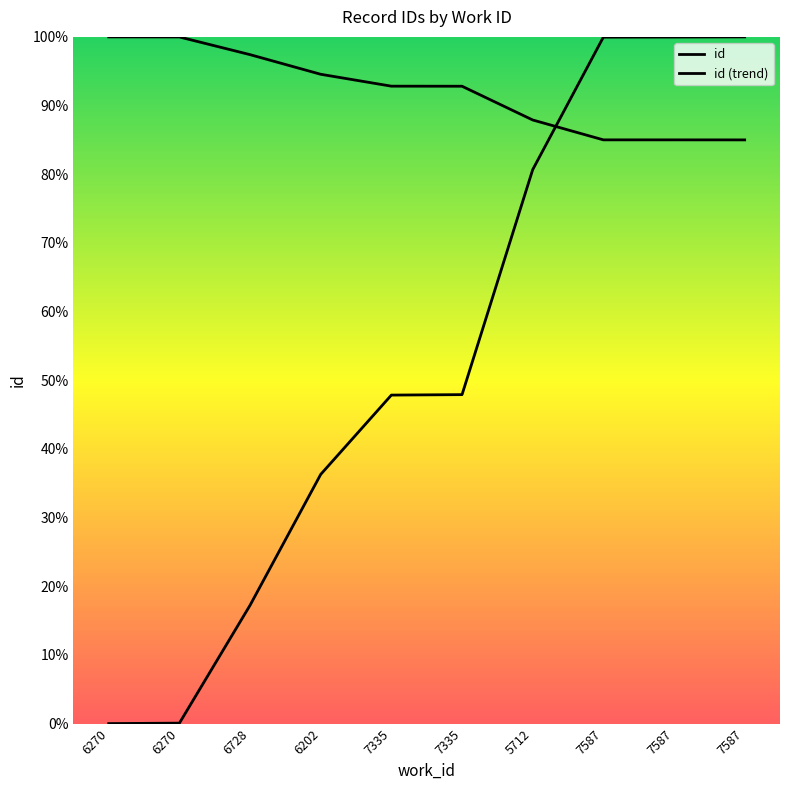

How many lines are shown in the chart?

2